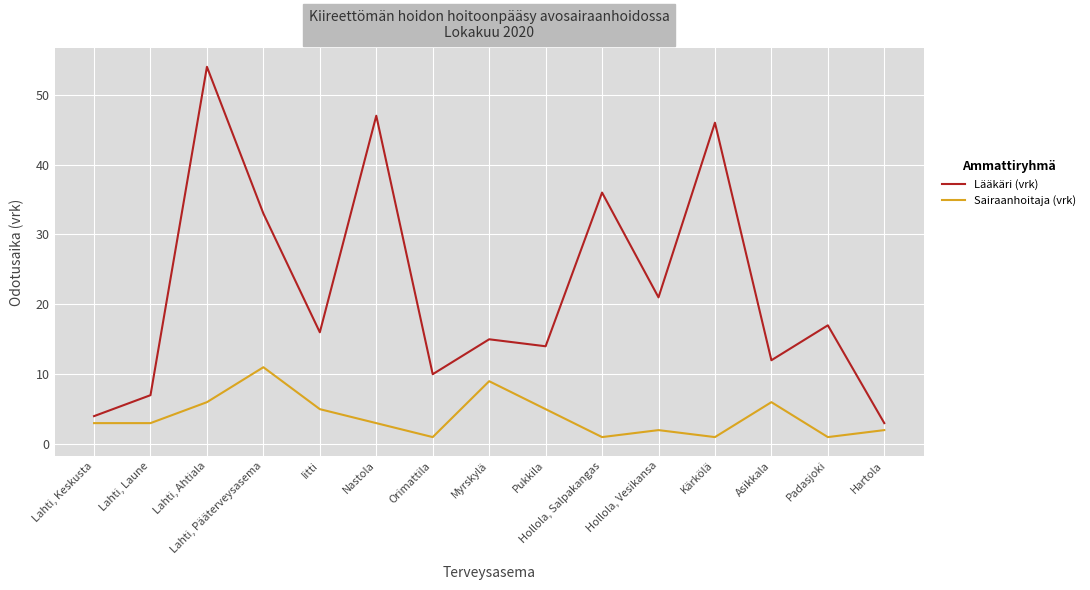

At how many categories does at least one series exceed 30?

5